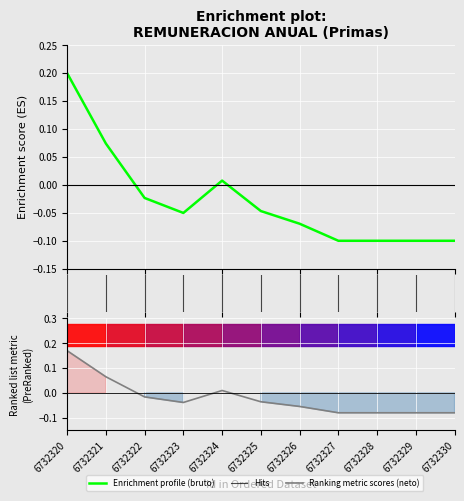

Between 6732321 and 6732322, which is larger?

6732321